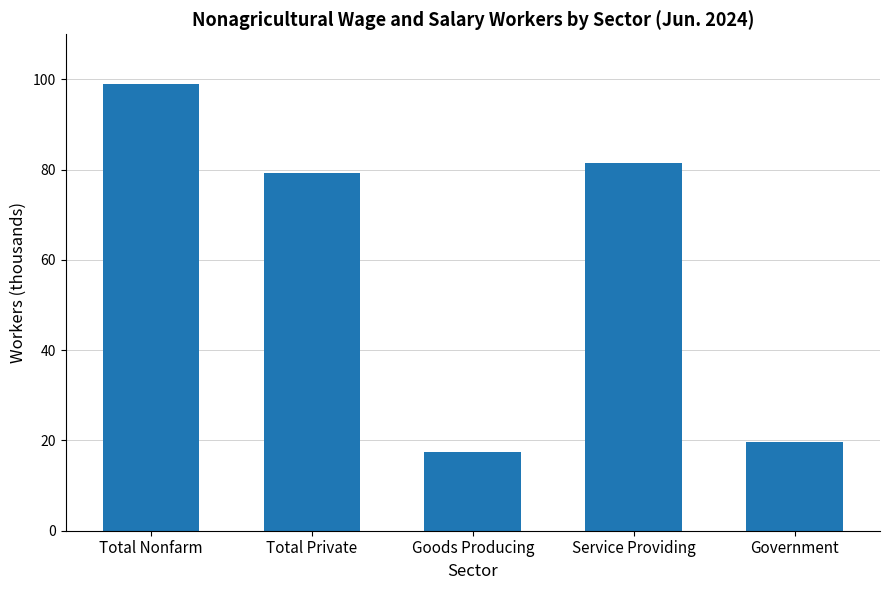

What position from the left is Total Nonfarm?

1